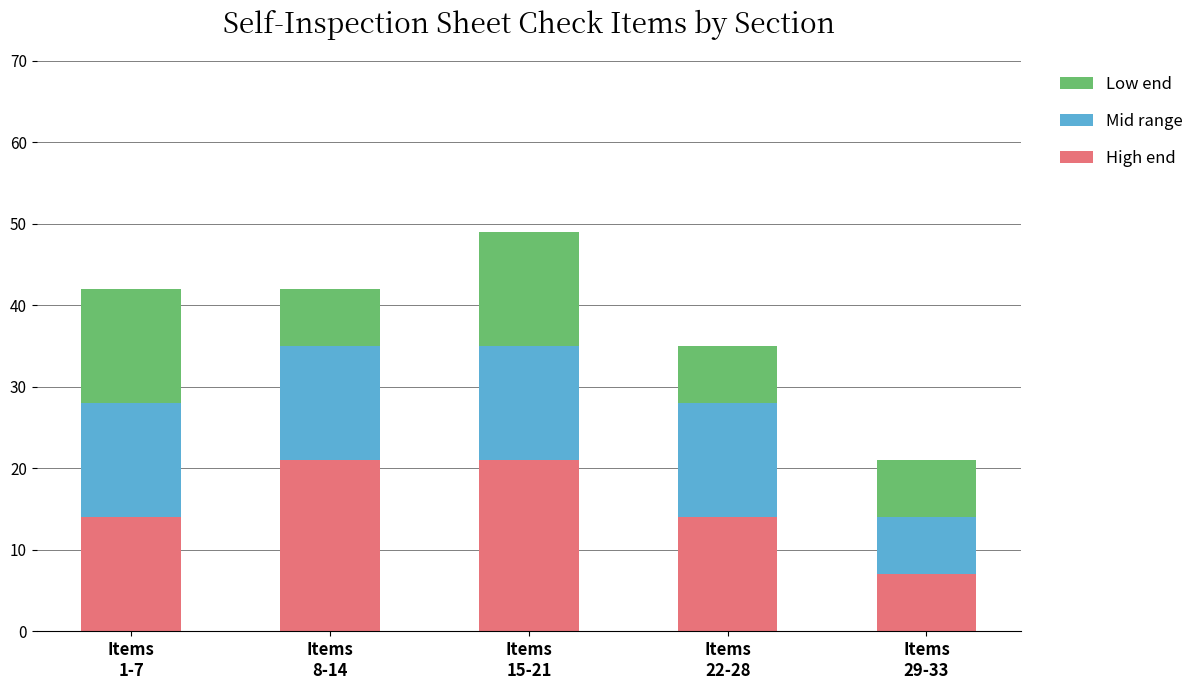

What is the minimum value for High end?

7